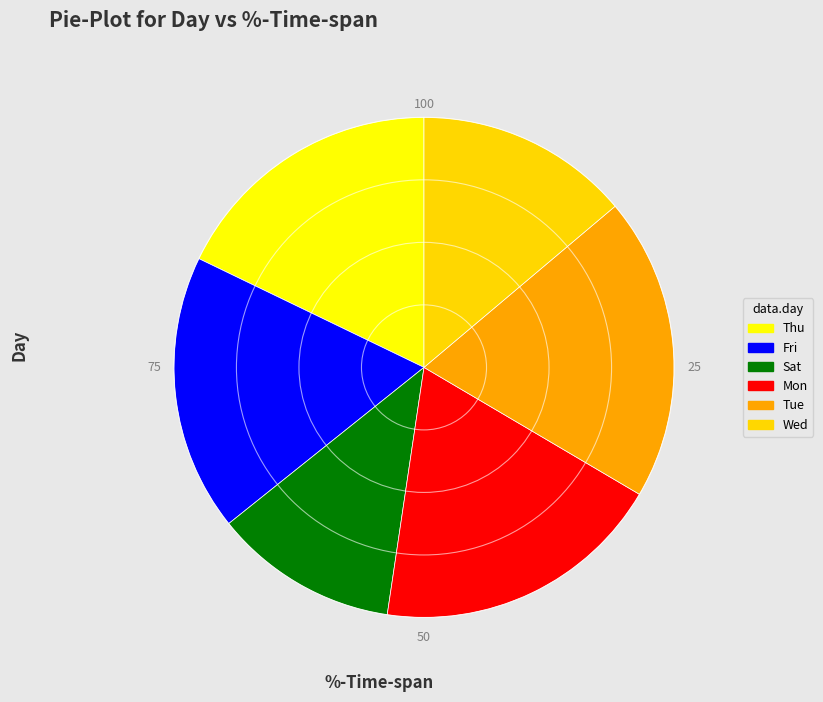

Combined, do Sat and Fri account for over 50%?

No